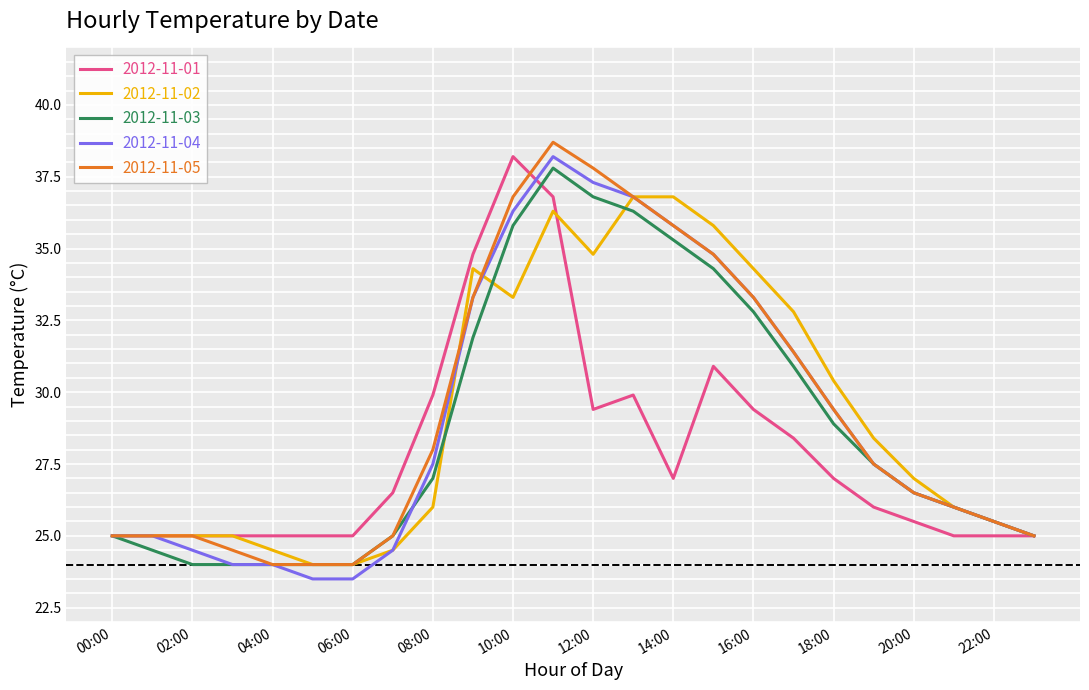

What is the lowest value of the 2012-11-01 series?

25.0